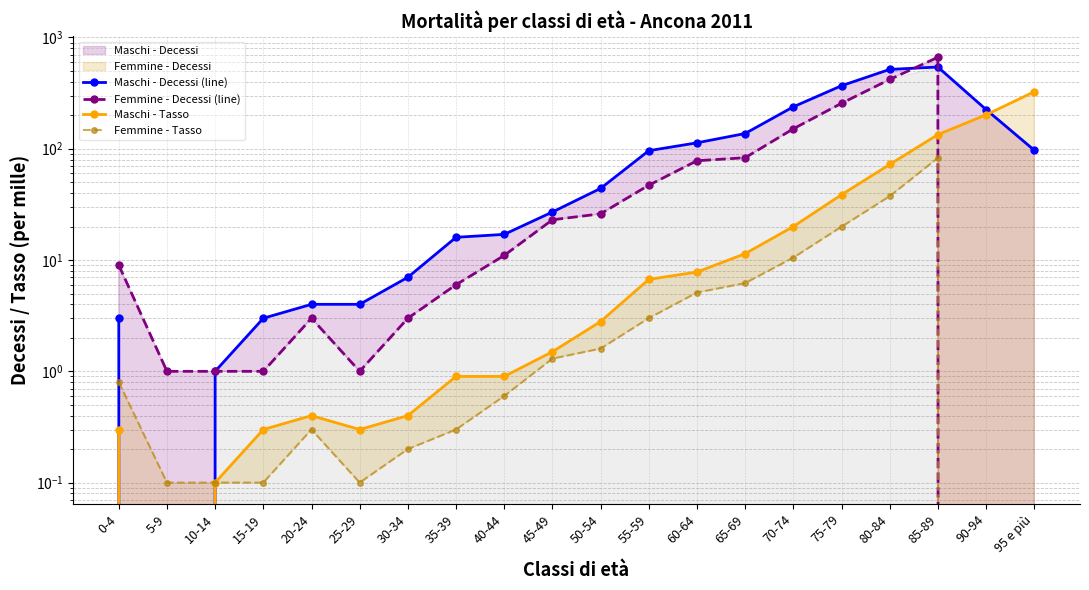

True or false: Femmine - Decessi (line) has a value of 3.0 at 30-34.

True